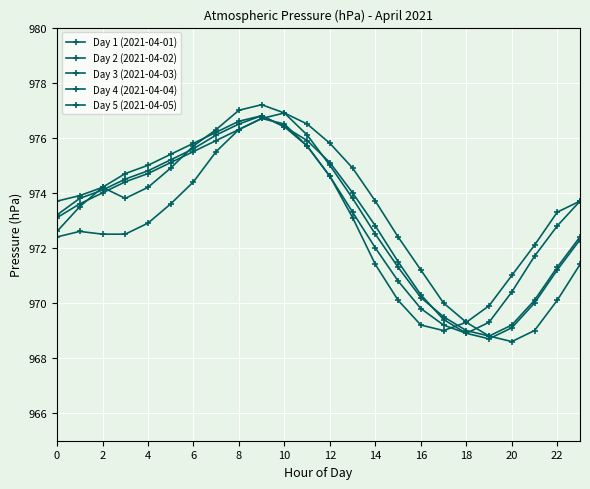

How many values in the Day 2 (2021-04-02) series exceed 973?

14